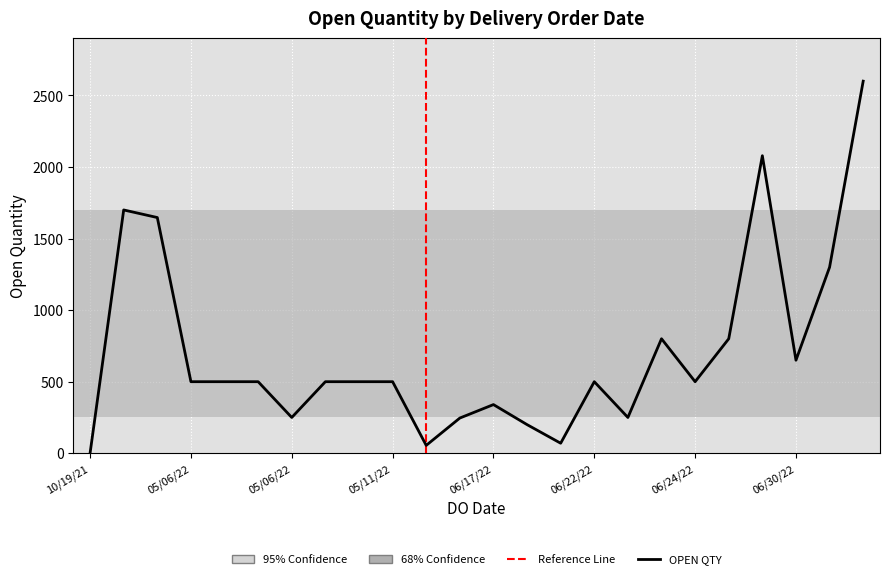

What is the maximum value shown in the chart?

2600